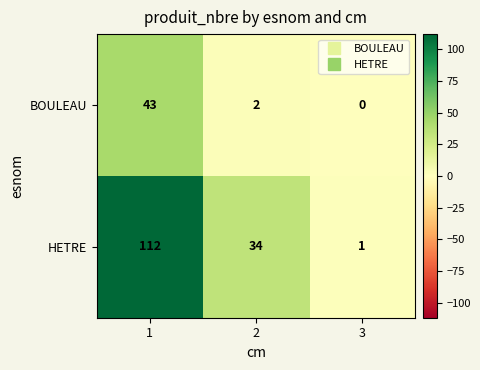

Is it true that BOULEAU equals 26 at 1?

False